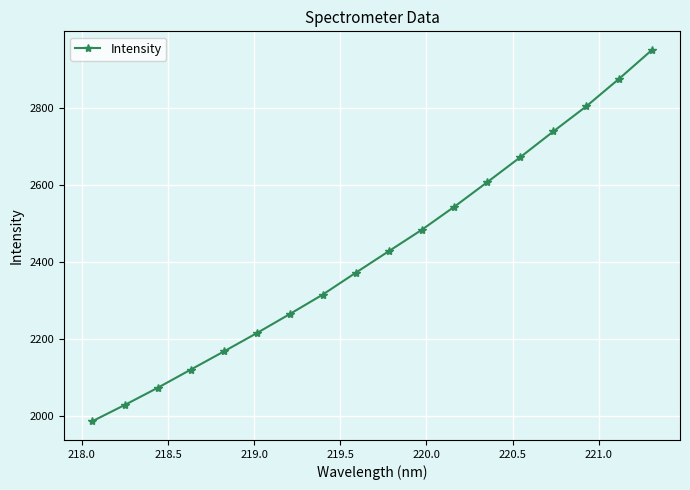

What is the minimum value shown in the chart?

1986.9